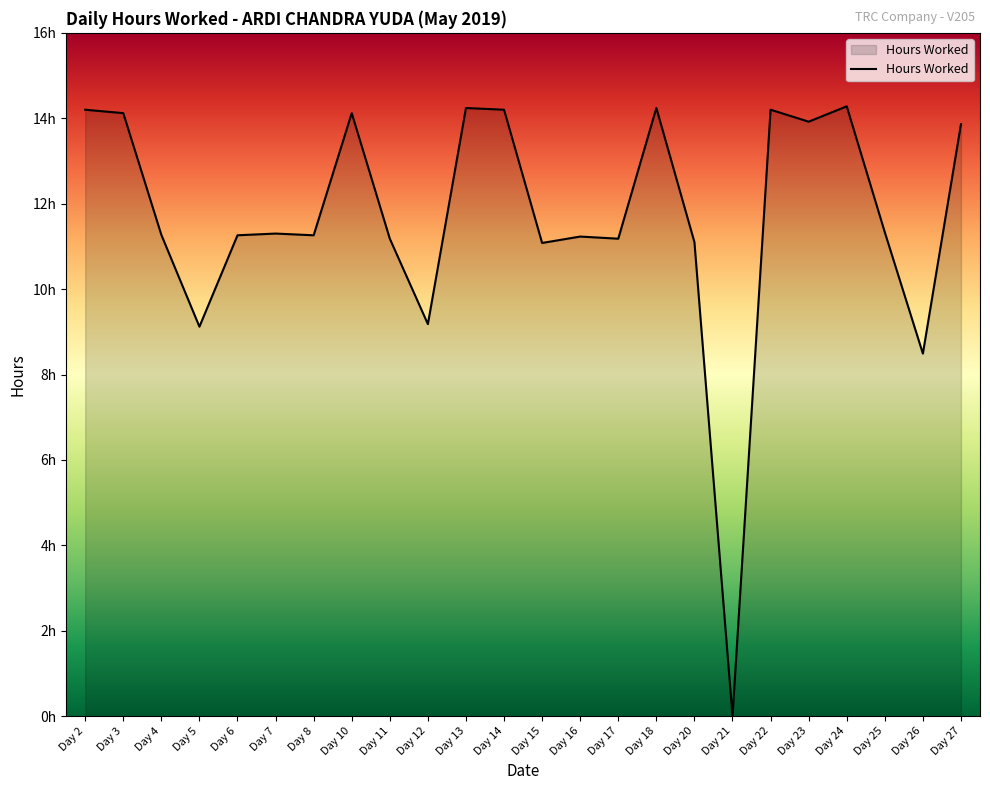

How many interior local valleys (lower than both neighbors) does the data have?

8